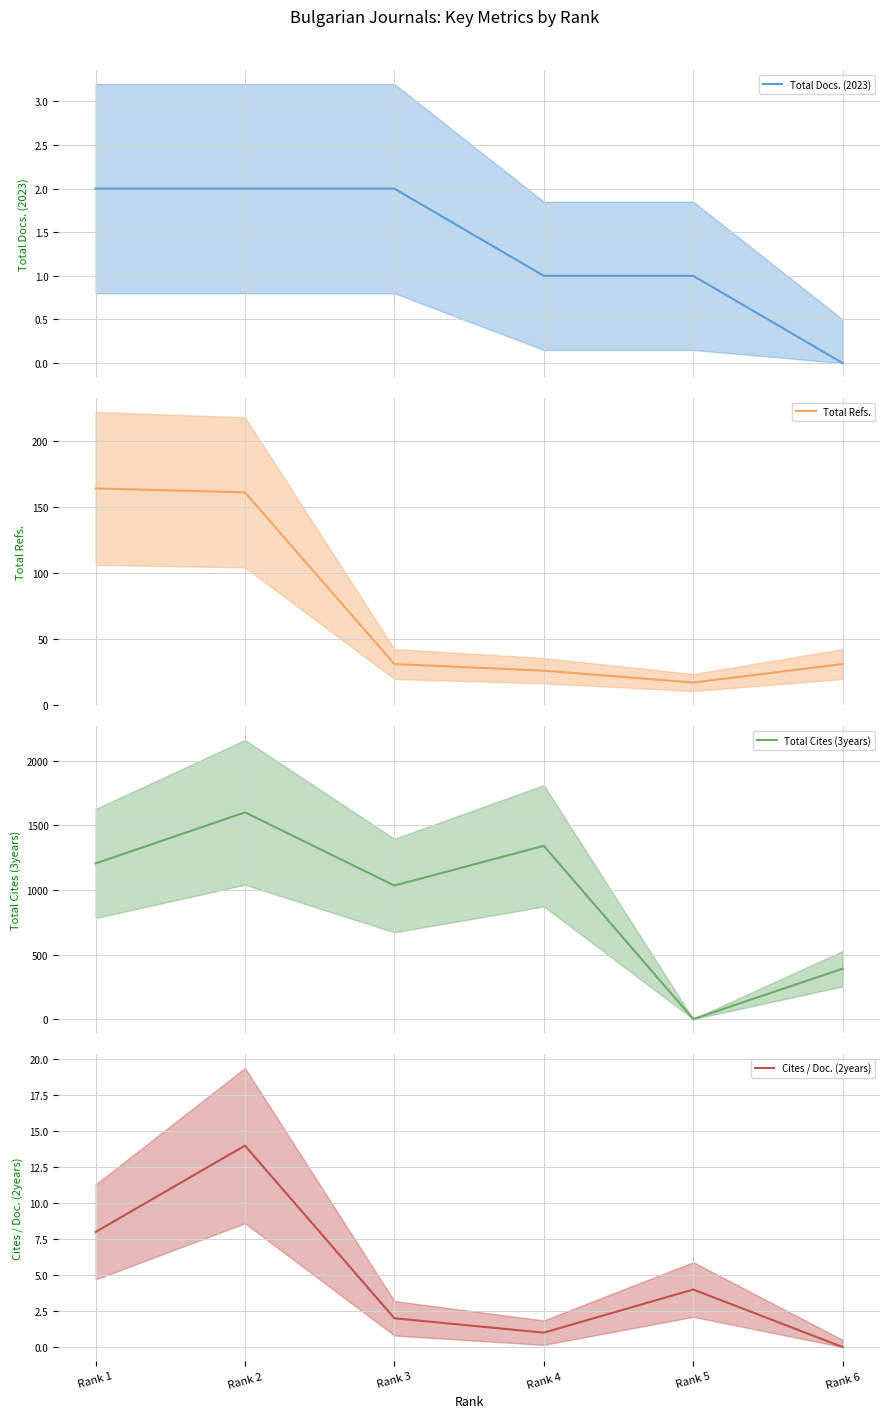

What is the maximum value shown in the chart?

1601